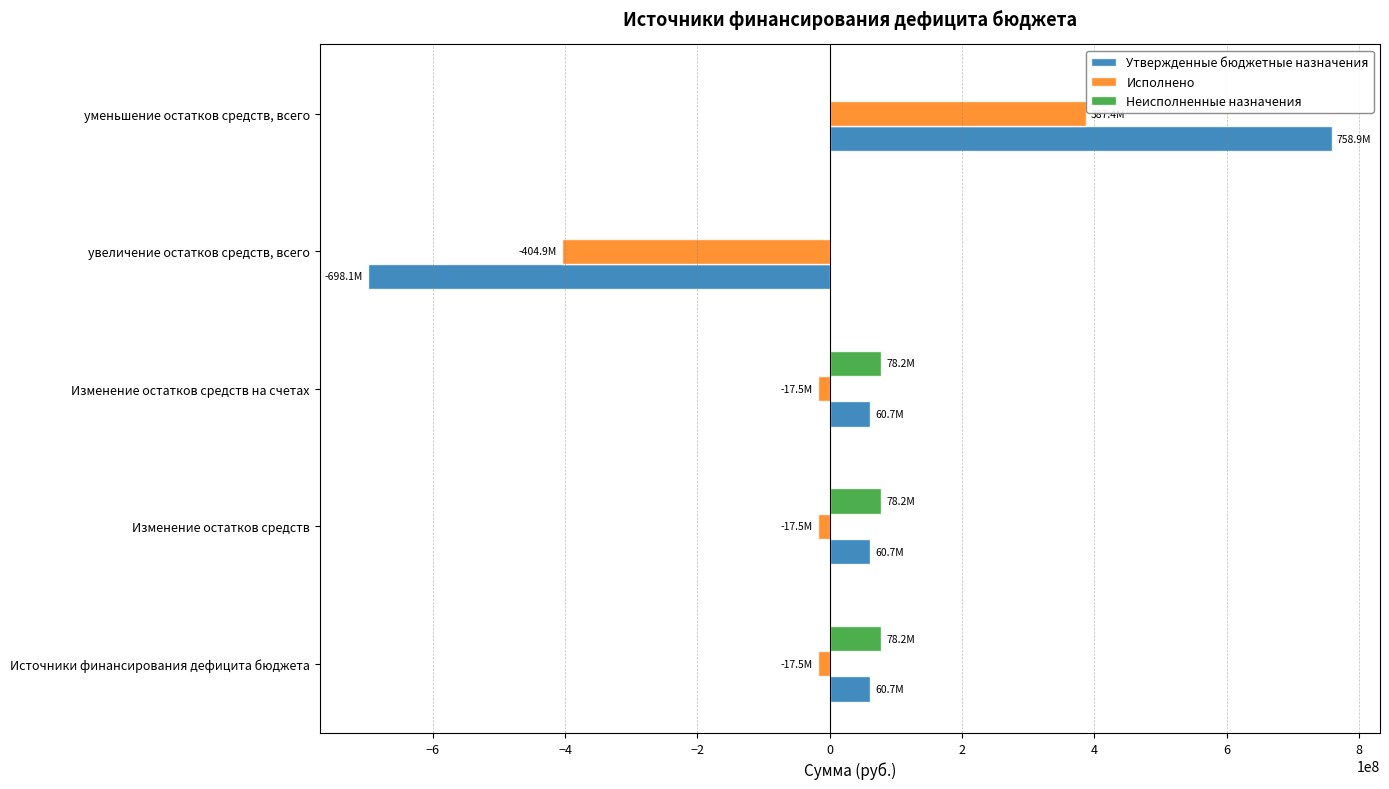

At which category is the sum across all series the highest?

уменьшение остатков средств, всего